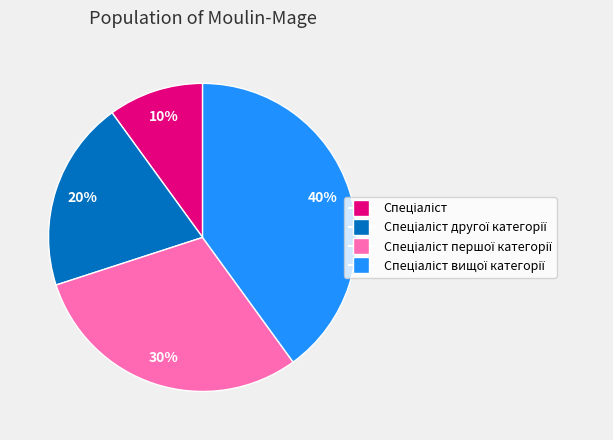

To the nearest percent, what is the average slice percentage?

25%